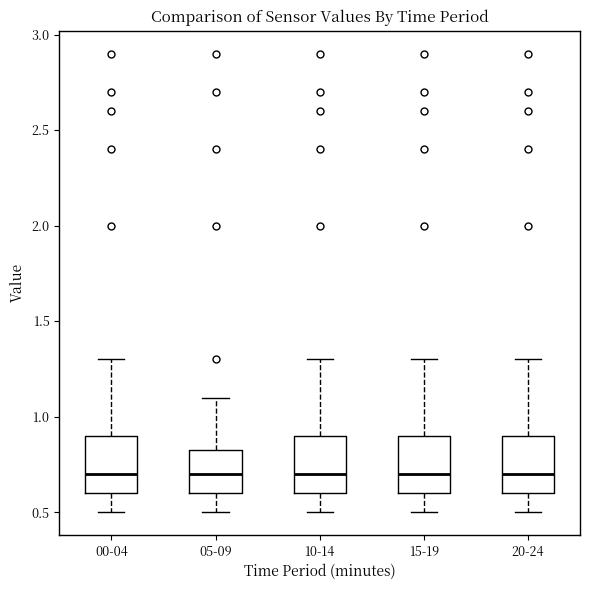

Reading left to right, transcribe this box plot: for each box, give where its median line is, the range the box spans, and where its two whiskers end, as read against the y-axis. The values are not printed on the chart, so give them approximately, as read against the axis.

00-04: median 0.70, box 0.60 to 0.90, whiskers 0.50 to 1.30
05-09: median 0.70, box 0.60 to 0.85, whiskers 0.50 to 1.10
10-14: median 0.70, box 0.60 to 0.90, whiskers 0.50 to 1.30
15-19: median 0.70, box 0.60 to 0.90, whiskers 0.50 to 1.30
20-24: median 0.70, box 0.60 to 0.90, whiskers 0.50 to 1.30